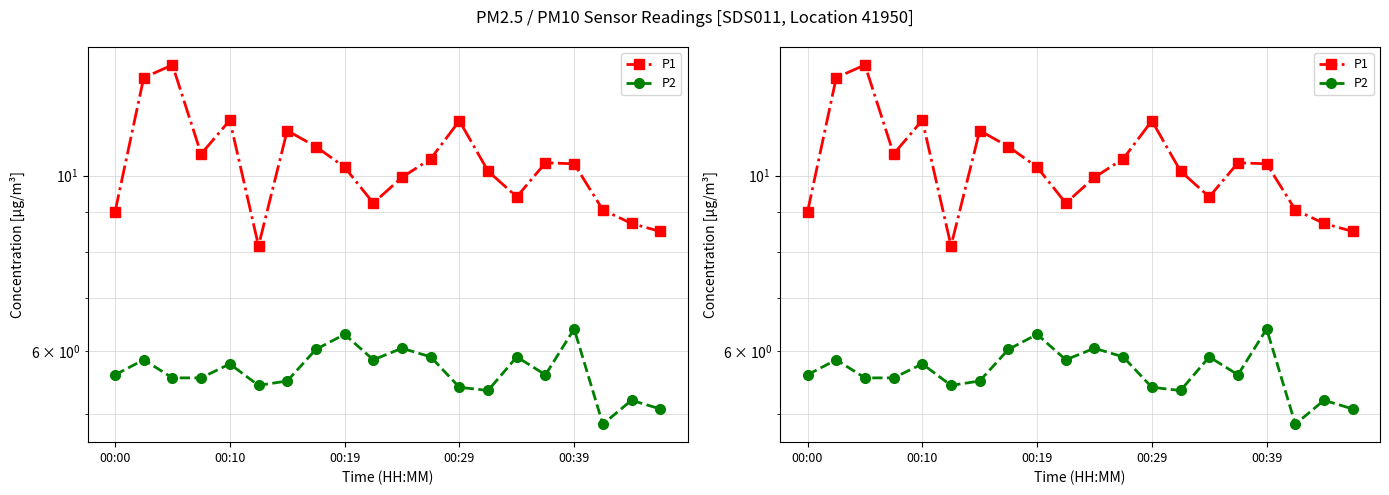

True or false: P2 and P1 intersect in this chart.

False